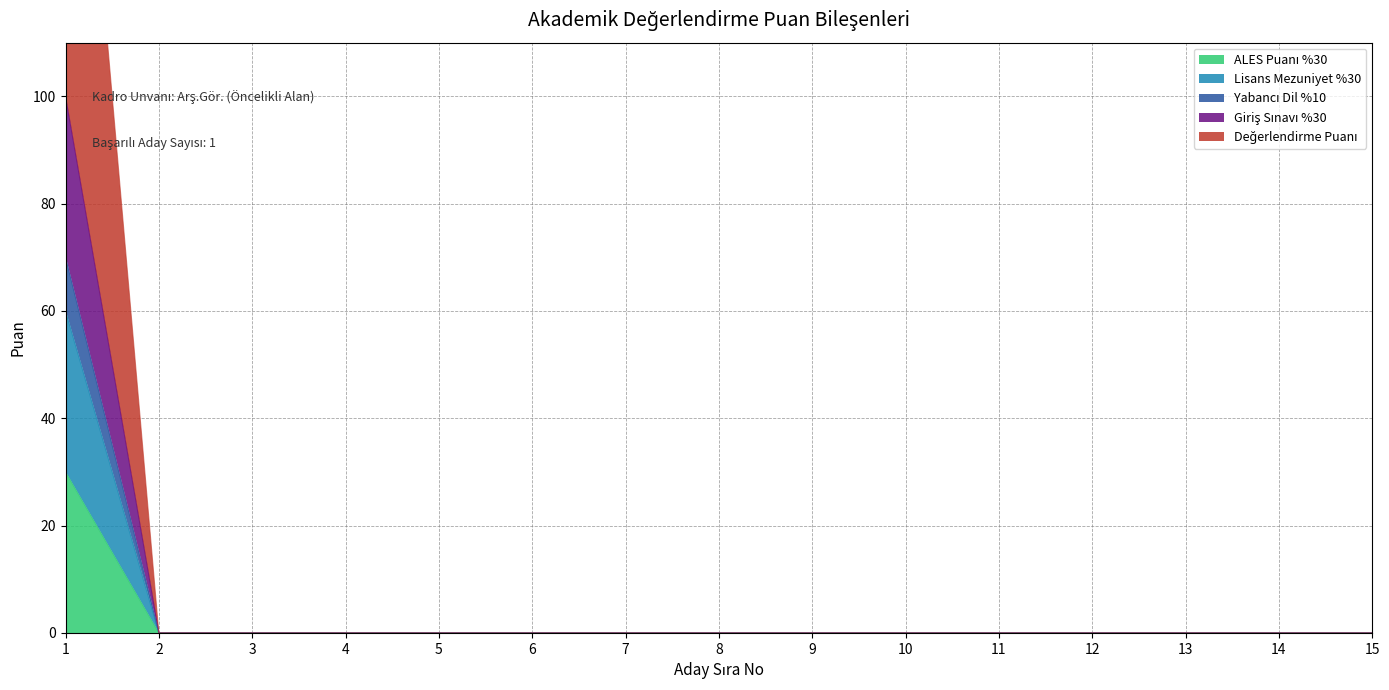

Which has a higher value, 5 or 4?

5